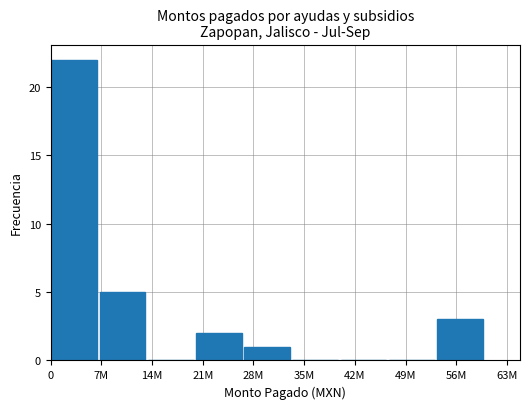

What is the greatest value displayed?

22